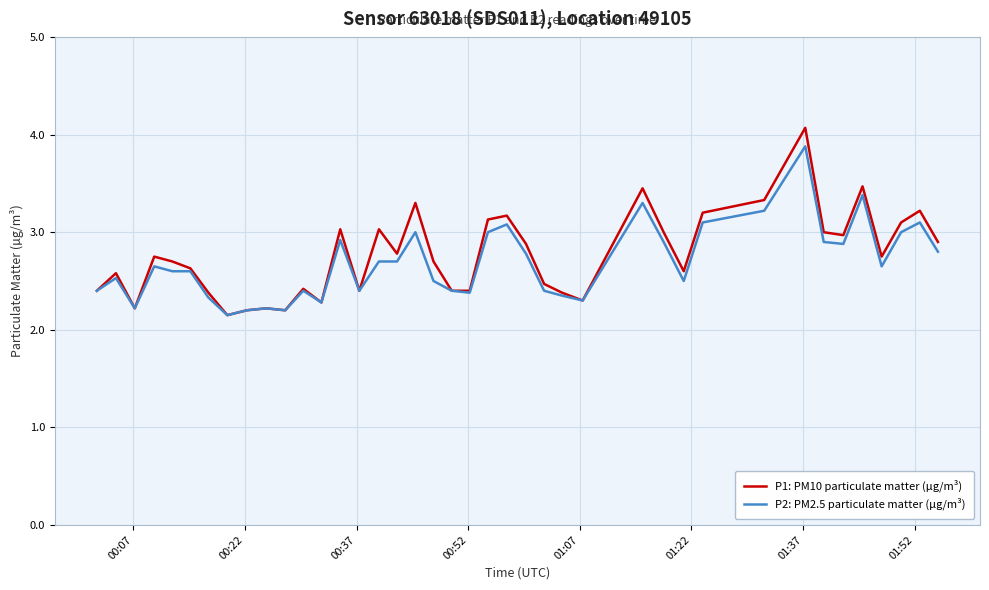

Rank the series by their average value, from lowest to highest.

P2: PM2.5 particulate matter (µg/m³), P1: PM10 particulate matter (µg/m³)